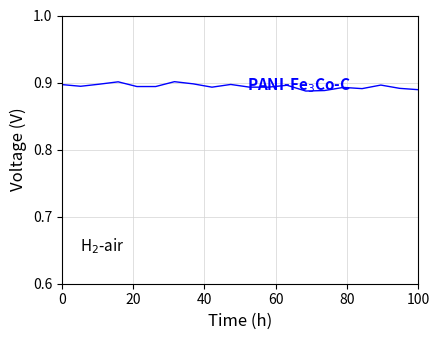

Reading left to right, transcribe all the data shown in this chart.

0.9	0.9	0.9	0.9	0.9	0.9	0.9	0.9	0.9	0.9	0.9	0.9	0.9	0.9	0.9	0.9	0.9	0.9	0.9	0.9